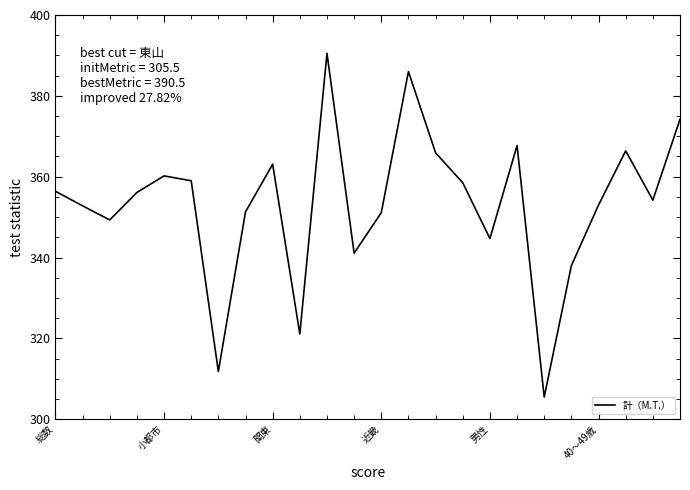

Does the chart have visible grid lines?

No